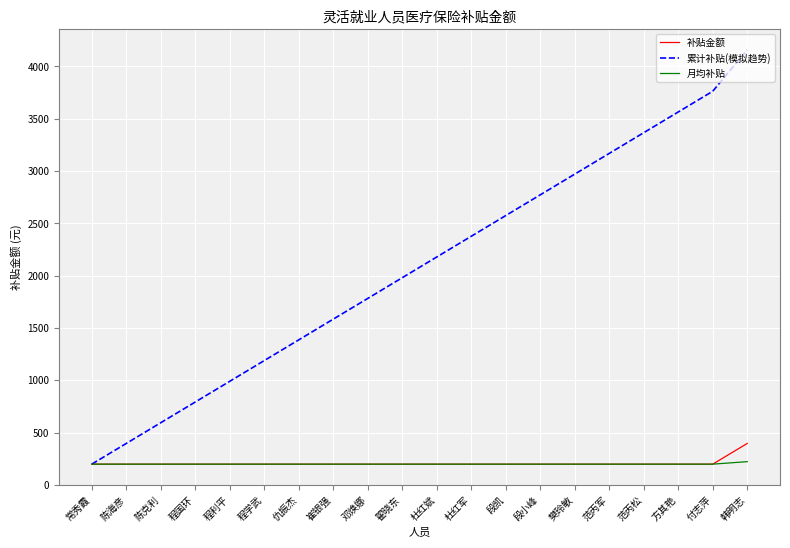

Is it true that 补贴金额 equals 198 at 段凯?

True